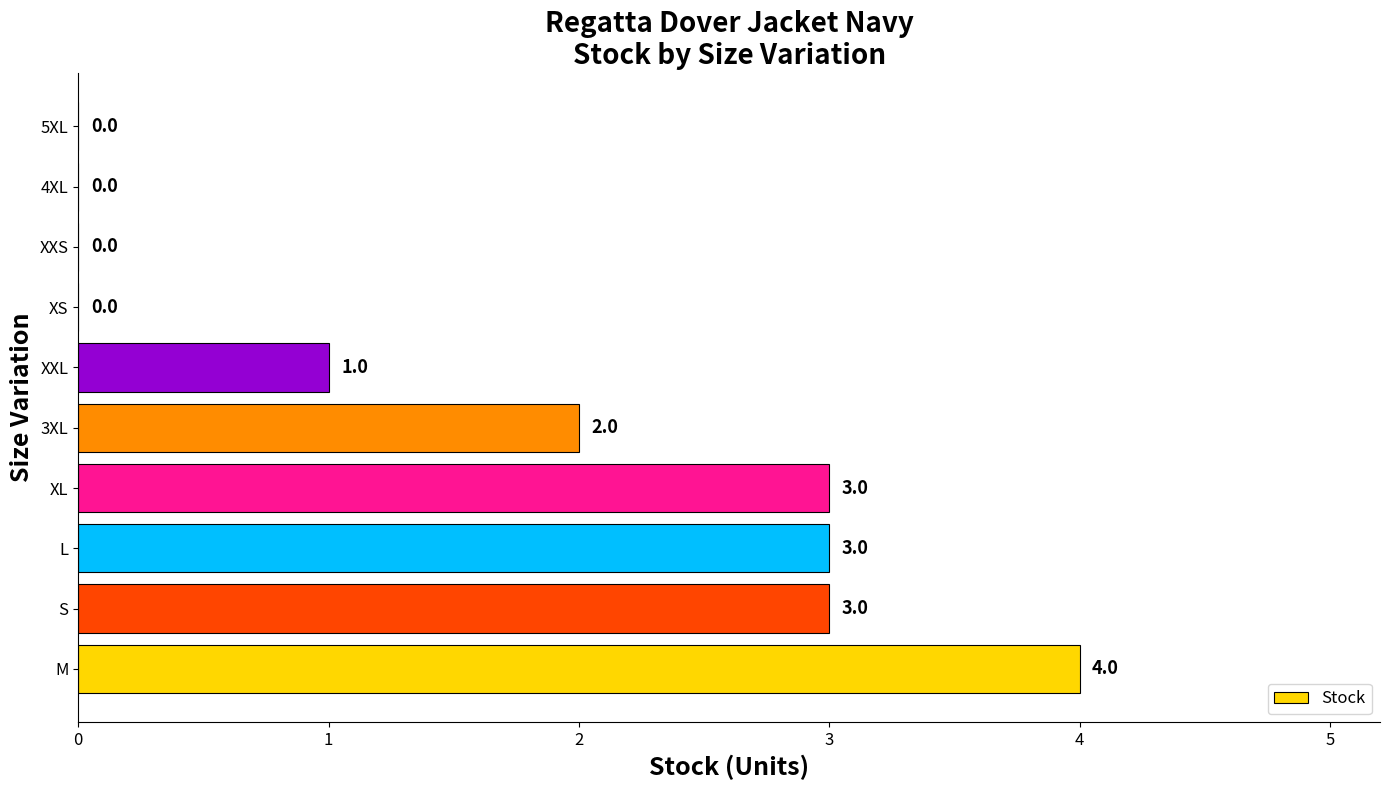

The chart shows a value of 4 at M. True or false?

True